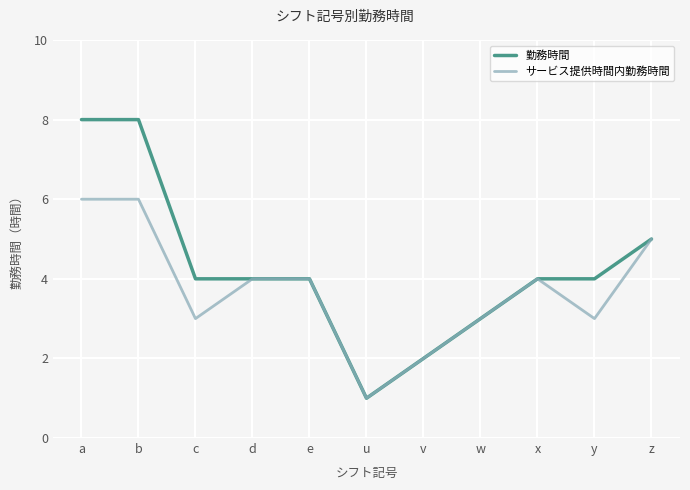

Which series has the largest range (max minus min)?

勤務時間